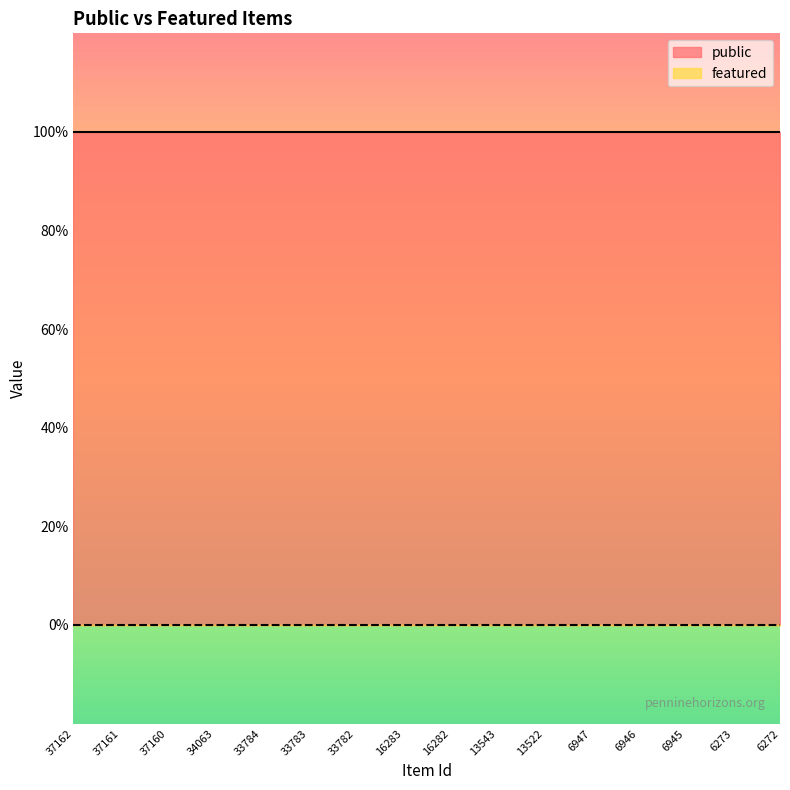

True or false: featured has a value of 0 at 37161.

True